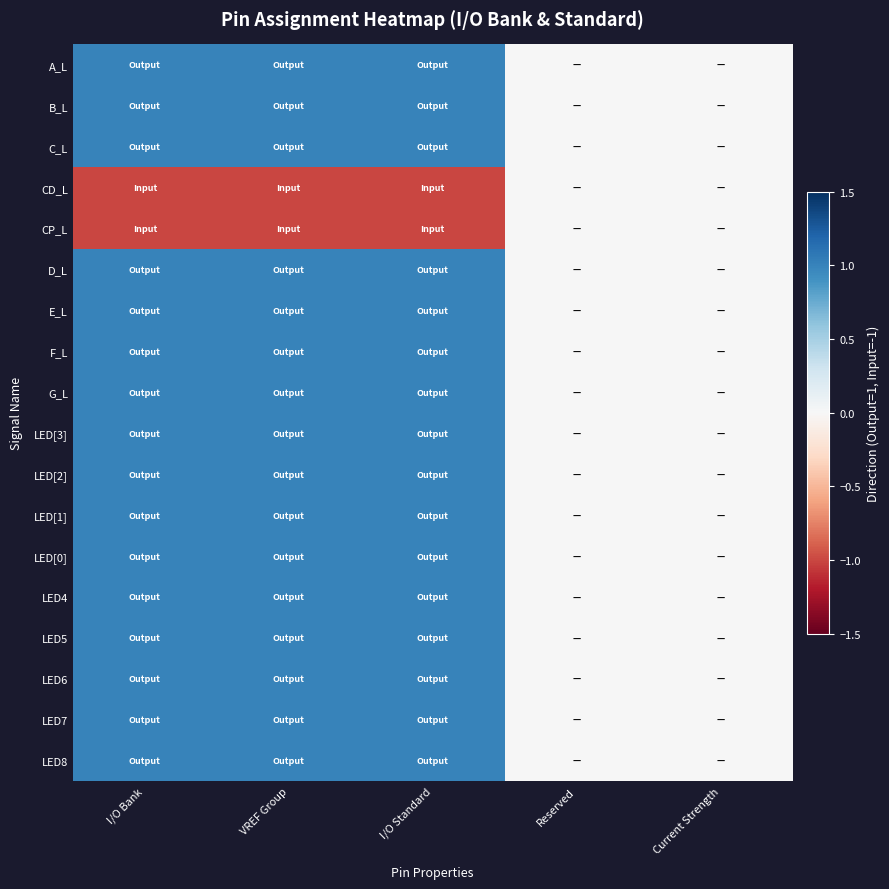

Reading right to left, list all the values displayed in this chart.

A_L: Current Strength=0	Reserved=0	I/O Standard=1	VREF Group=1	I/O Bank=1
B_L: Current Strength=0	Reserved=0	I/O Standard=1	VREF Group=1	I/O Bank=1
C_L: Current Strength=0	Reserved=0	I/O Standard=1	VREF Group=1	I/O Bank=1
CD_L: Current Strength=0	Reserved=0	I/O Standard=-1	VREF Group=-1	I/O Bank=-1
CP_L: Current Strength=0	Reserved=0	I/O Standard=-1	VREF Group=-1	I/O Bank=-1
D_L: Current Strength=0	Reserved=0	I/O Standard=1	VREF Group=1	I/O Bank=1
E_L: Current Strength=0	Reserved=0	I/O Standard=1	VREF Group=1	I/O Bank=1
F_L: Current Strength=0	Reserved=0	I/O Standard=1	VREF Group=1	I/O Bank=1
G_L: Current Strength=0	Reserved=0	I/O Standard=1	VREF Group=1	I/O Bank=1
LED[3]: Current Strength=0	Reserved=0	I/O Standard=1	VREF Group=1	I/O Bank=1
LED[2]: Current Strength=0	Reserved=0	I/O Standard=1	VREF Group=1	I/O Bank=1
LED[1]: Current Strength=0	Reserved=0	I/O Standard=1	VREF Group=1	I/O Bank=1
LED[0]: Current Strength=0	Reserved=0	I/O Standard=1	VREF Group=1	I/O Bank=1
LED4: Current Strength=0	Reserved=0	I/O Standard=1	VREF Group=1	I/O Bank=1
LED5: Current Strength=0	Reserved=0	I/O Standard=1	VREF Group=1	I/O Bank=1
LED6: Current Strength=0	Reserved=0	I/O Standard=1	VREF Group=1	I/O Bank=1
LED7: Current Strength=0	Reserved=0	I/O Standard=1	VREF Group=1	I/O Bank=1
LED8: Current Strength=0	Reserved=0	I/O Standard=1	VREF Group=1	I/O Bank=1